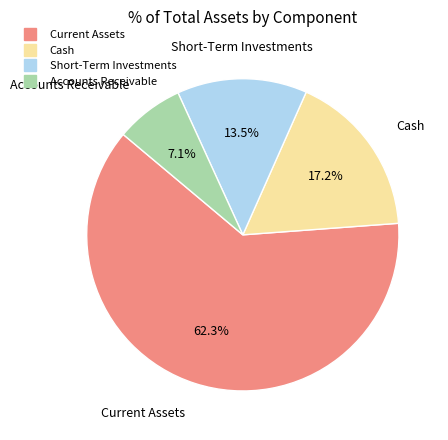

Does Current Assets account for over 50% of the chart?

Yes